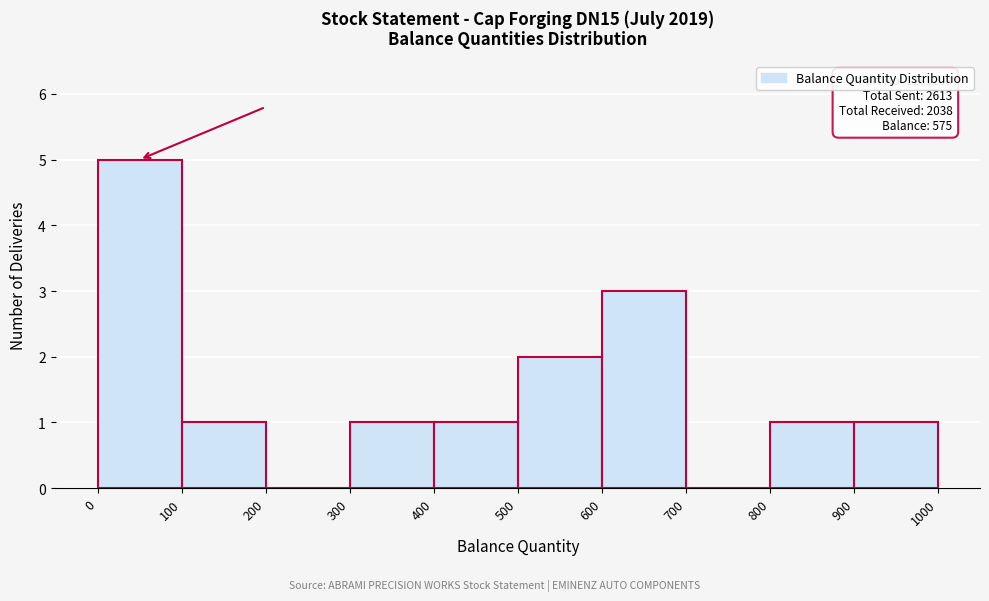

Which range on the x-axis has the tallest bar?

0 to 100